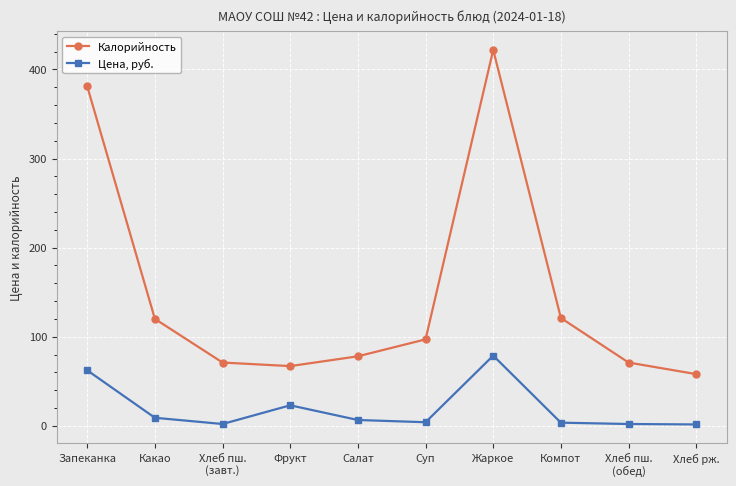

At which category is the sum across all series the highest?

Жаркое